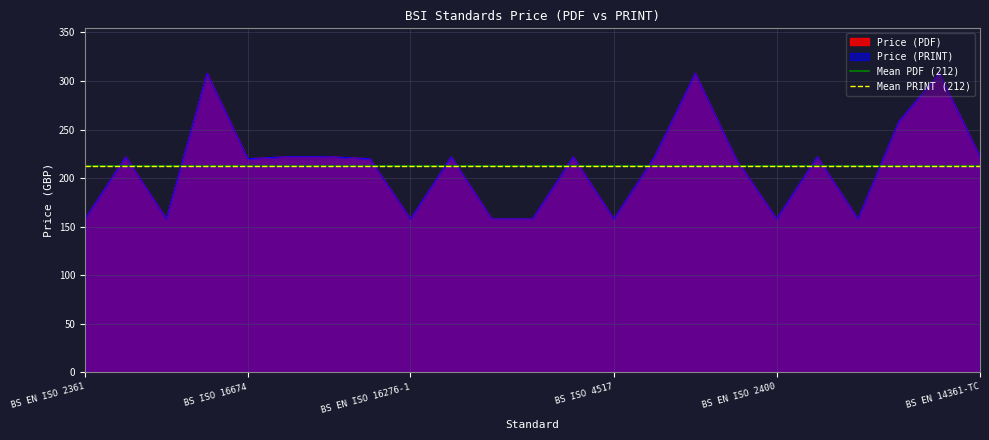

True or false: Price (PRINT) and Price (PDF) cross at least once.

False